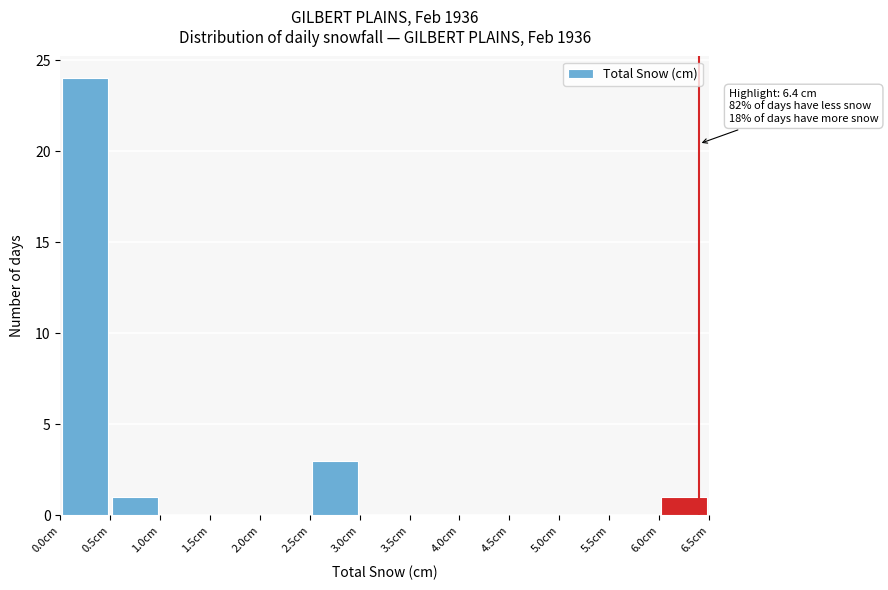

Over which range of the x-axis is the bar tallest?

0.0 to 0.5